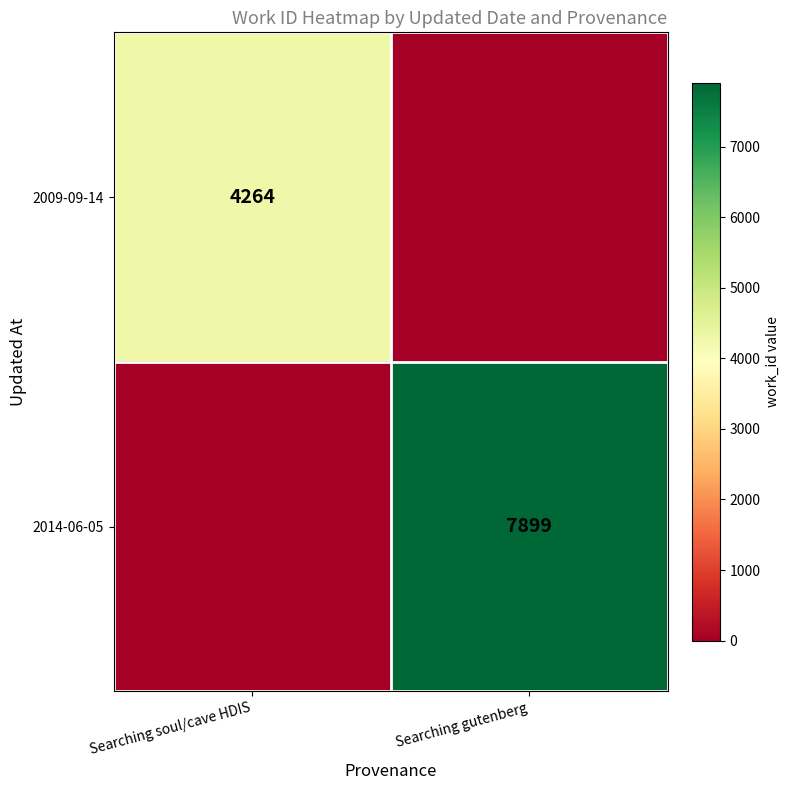

The value of 2014-06-05 at Searching gutenberg is 7899. True or false?

True